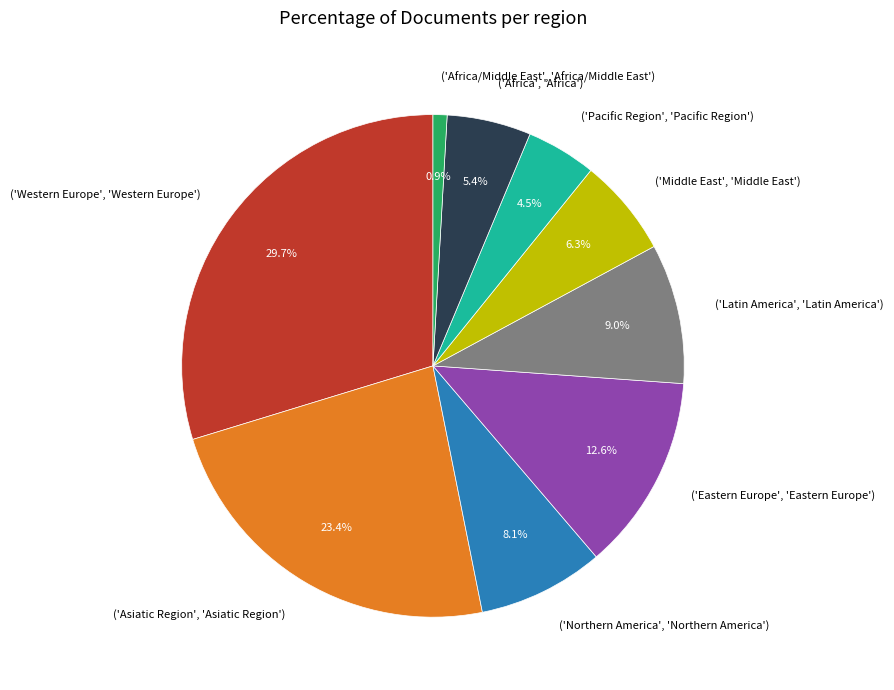

Is there a majority slice in this chart?

No